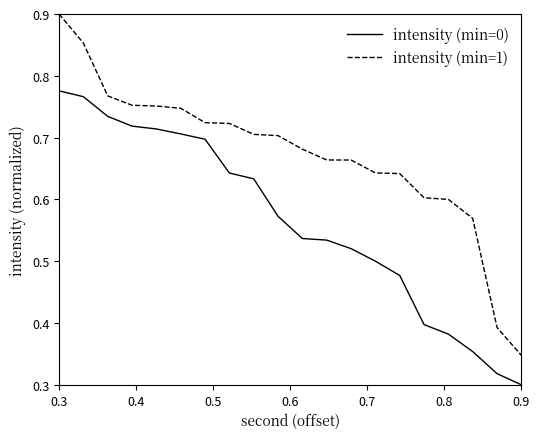

List the series in order of their peak value, lowest first.

intensity (min=0), intensity (min=1)